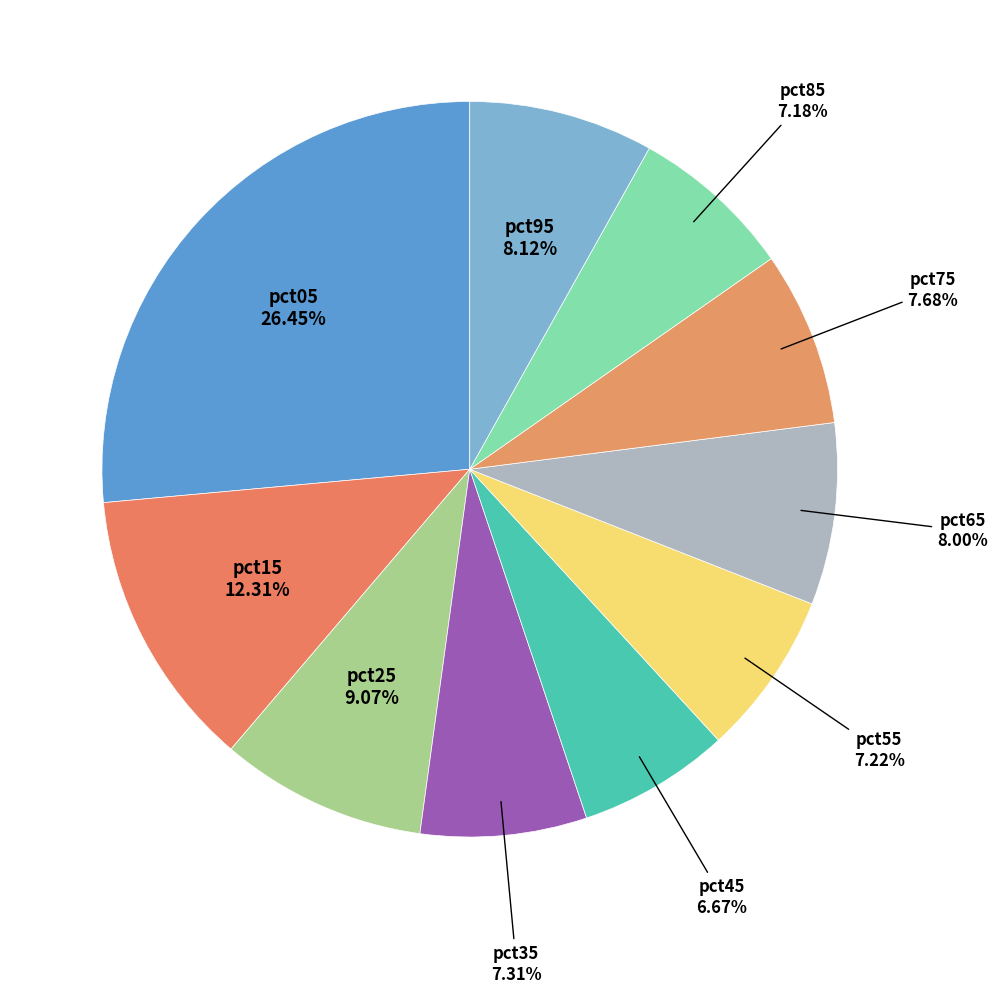

To the nearest percent, what is the difference between the pct15 and pct85 slice percentages?

5%